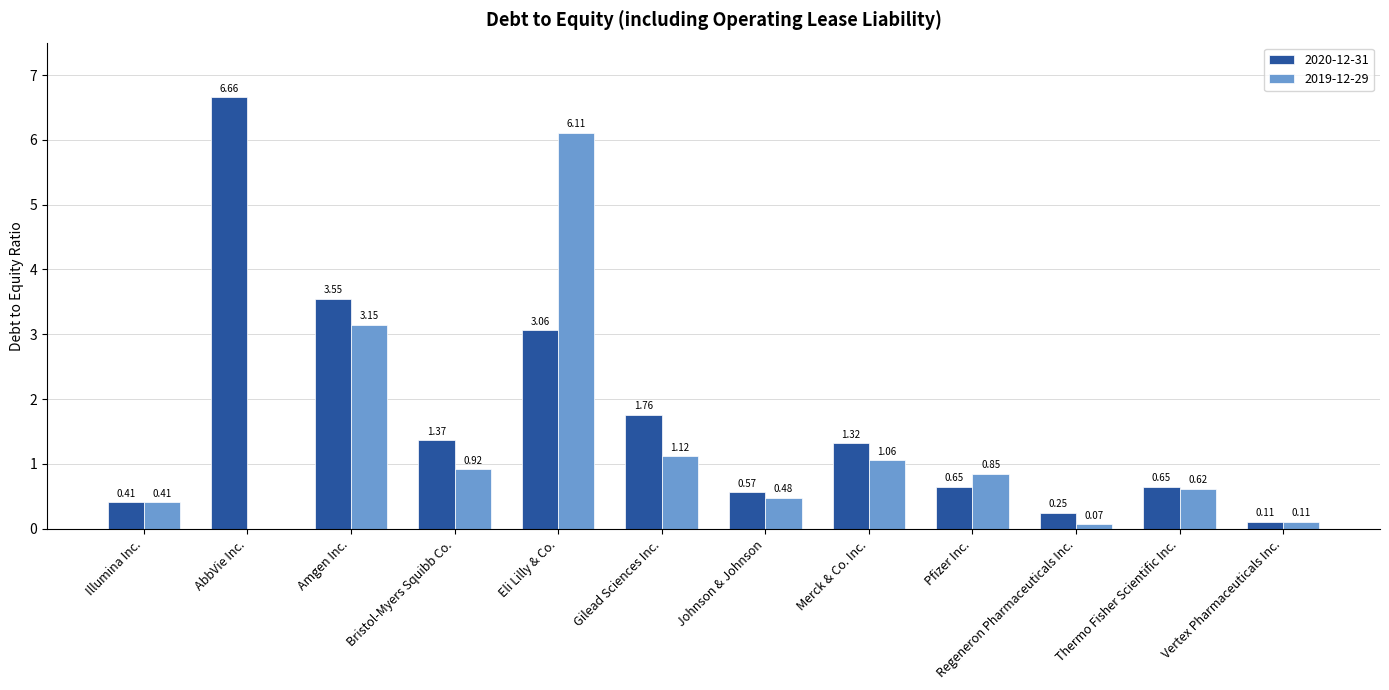

What are all the series names shown in the legend?

2020-12-31, 2019-12-29